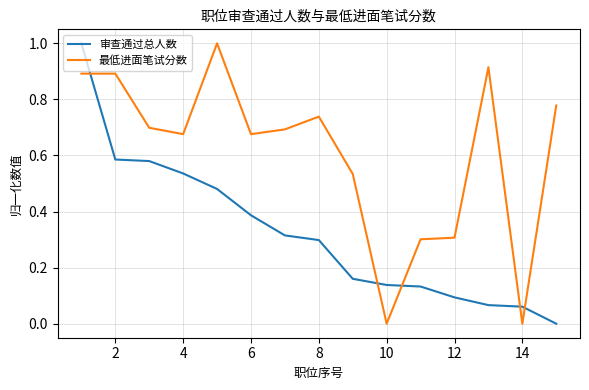

Rank the series by their average value, from highest to lowest.

最低进面笔试分数, 审查通过总人数